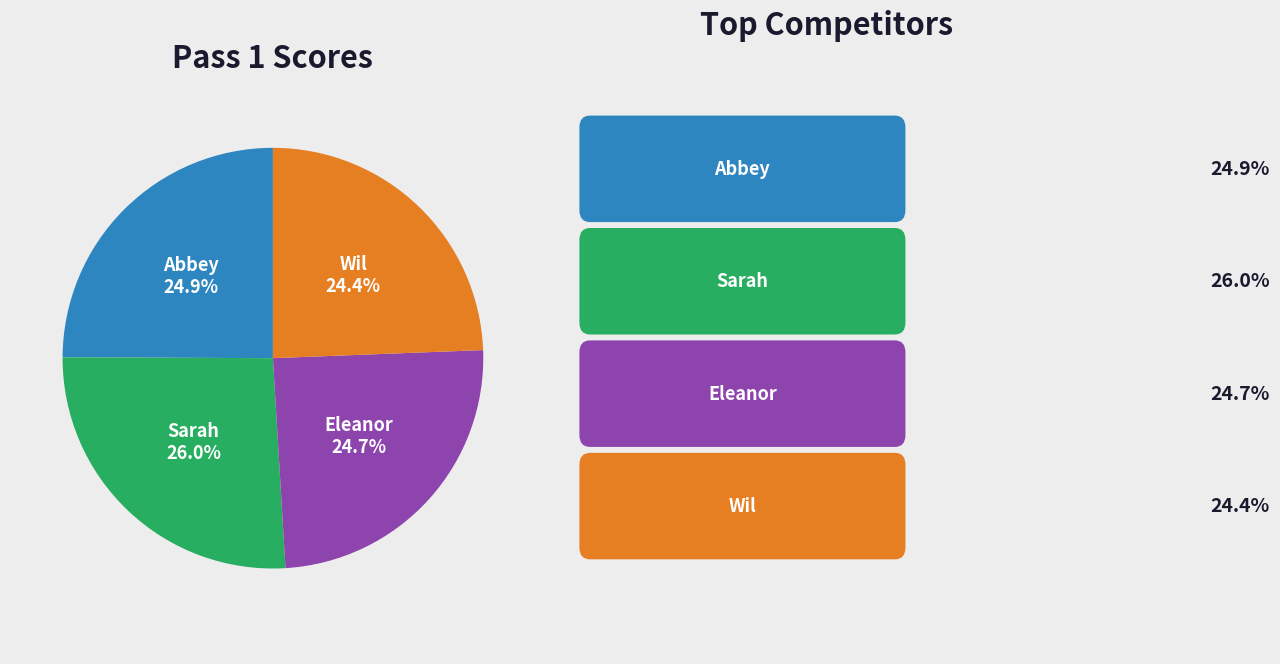

How many segments does this pie chart have?

4